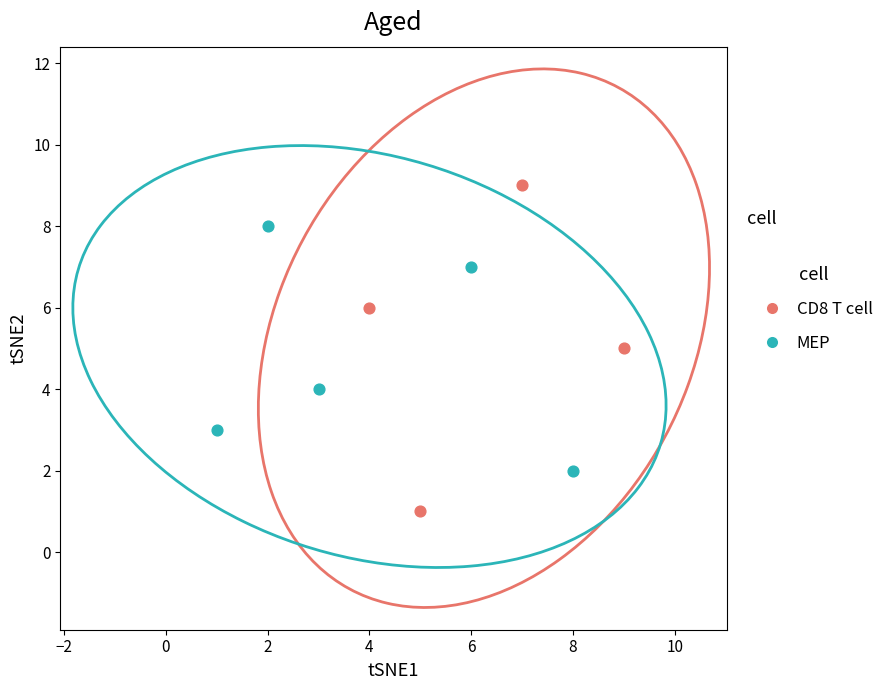

Which series contains the highest Y value?

CD8 T cell